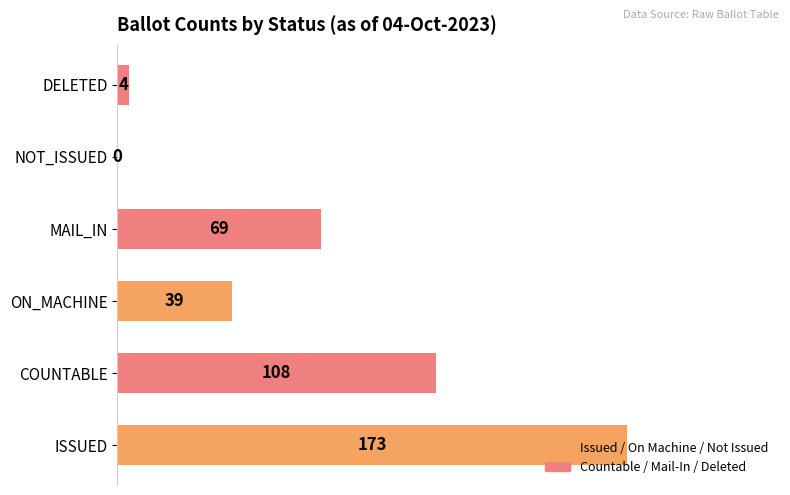

What is the maximum value shown in the chart?

173